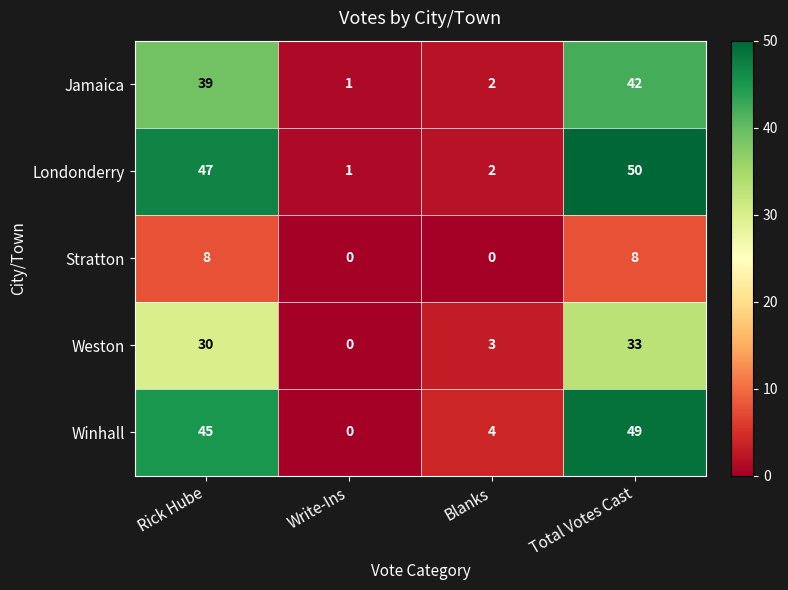

Count the number of data series in this chart.

5